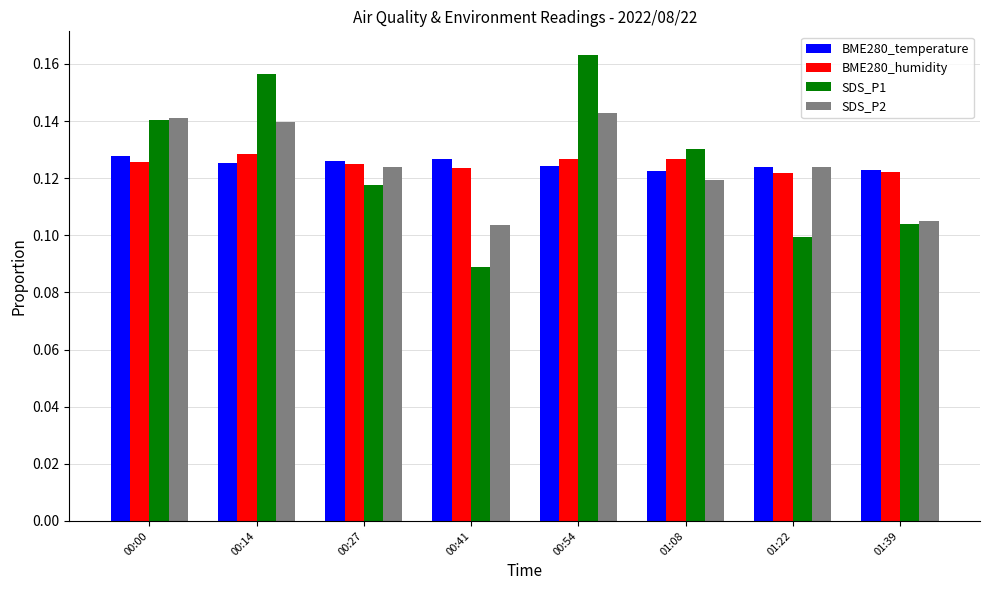

What is the total value across all series at 01:39?

0.5